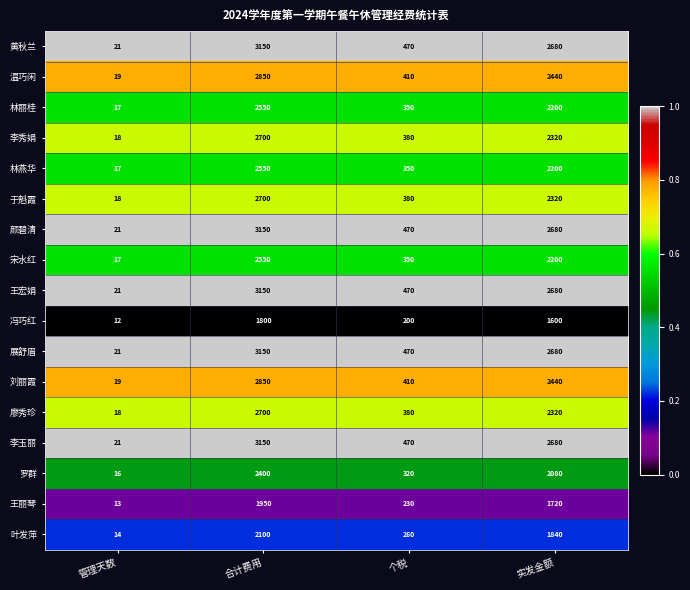

What is the sum of all 于魁霞 values?

5418